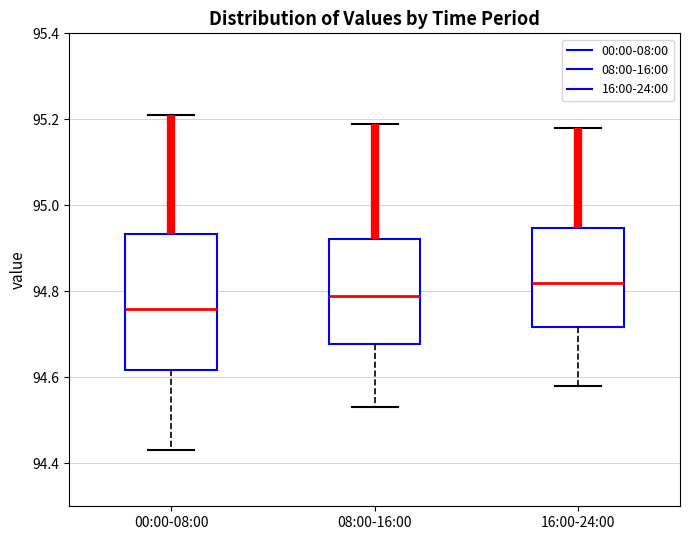

Reading left to right, transcribe this box plot: for each box, give where its median line is, the range the box spans, and where its two whiskers end, as read against the y-axis. The values are not printed on the chart, so give them approximately, as read against the axis.

00:00-08:00: median 94.76, box 94.62 to 94.94, whiskers 94.44 to 95.22
08:00-16:00: median 94.80, box 94.68 to 94.92, whiskers 94.54 to 95.20
16:00-24:00: median 94.82, box 94.72 to 94.94, whiskers 94.58 to 95.18